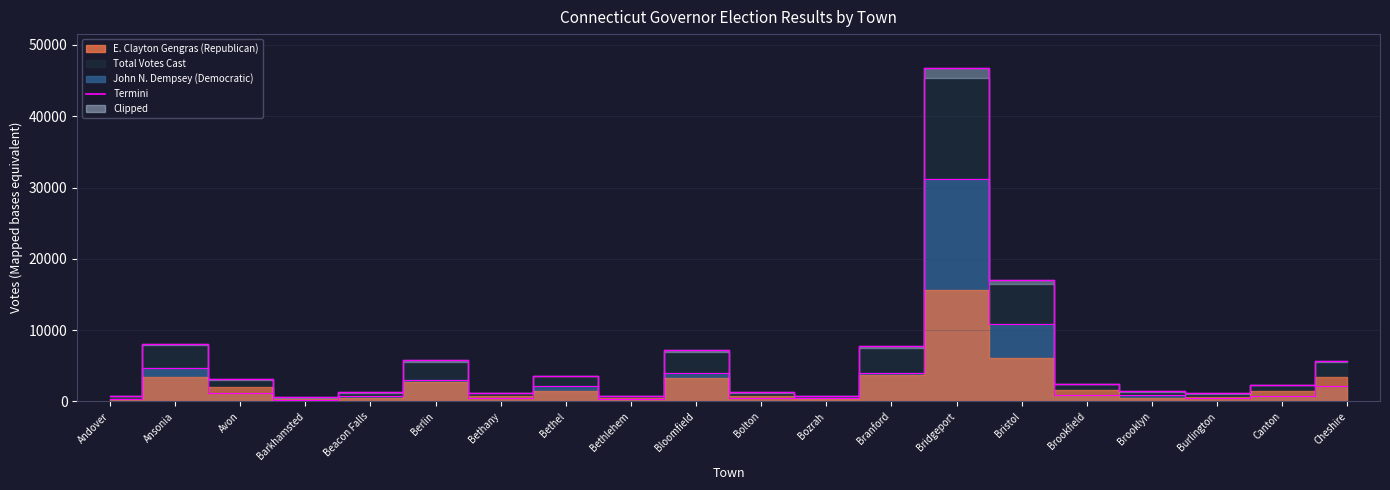

What is the label of the 4th point from the right?

Brooklyn